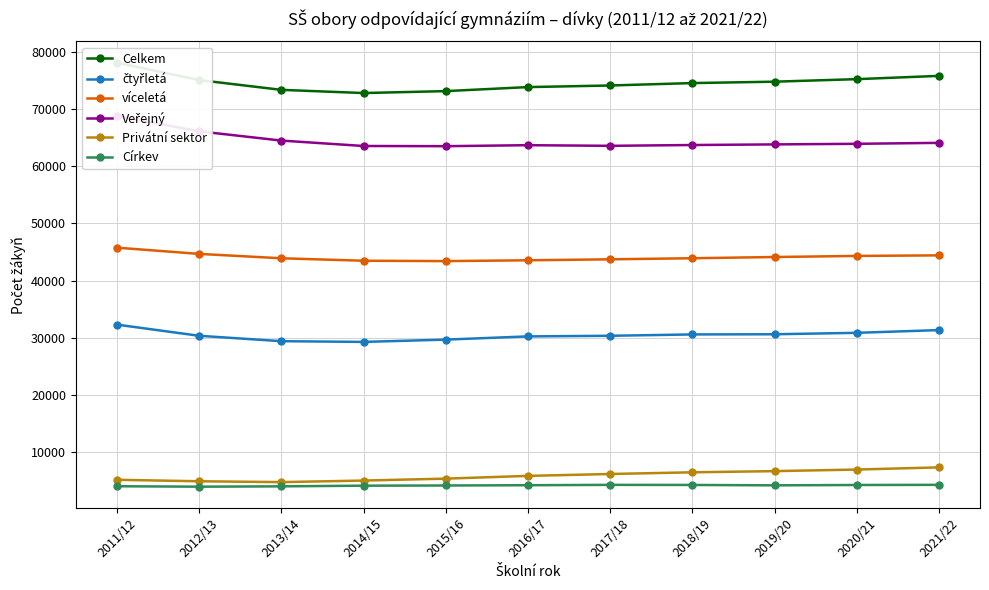

List the series in order of their peak value, lowest first.

Církev, Privátní sektor, čtyřletá, víceletá, Veřejný, Celkem